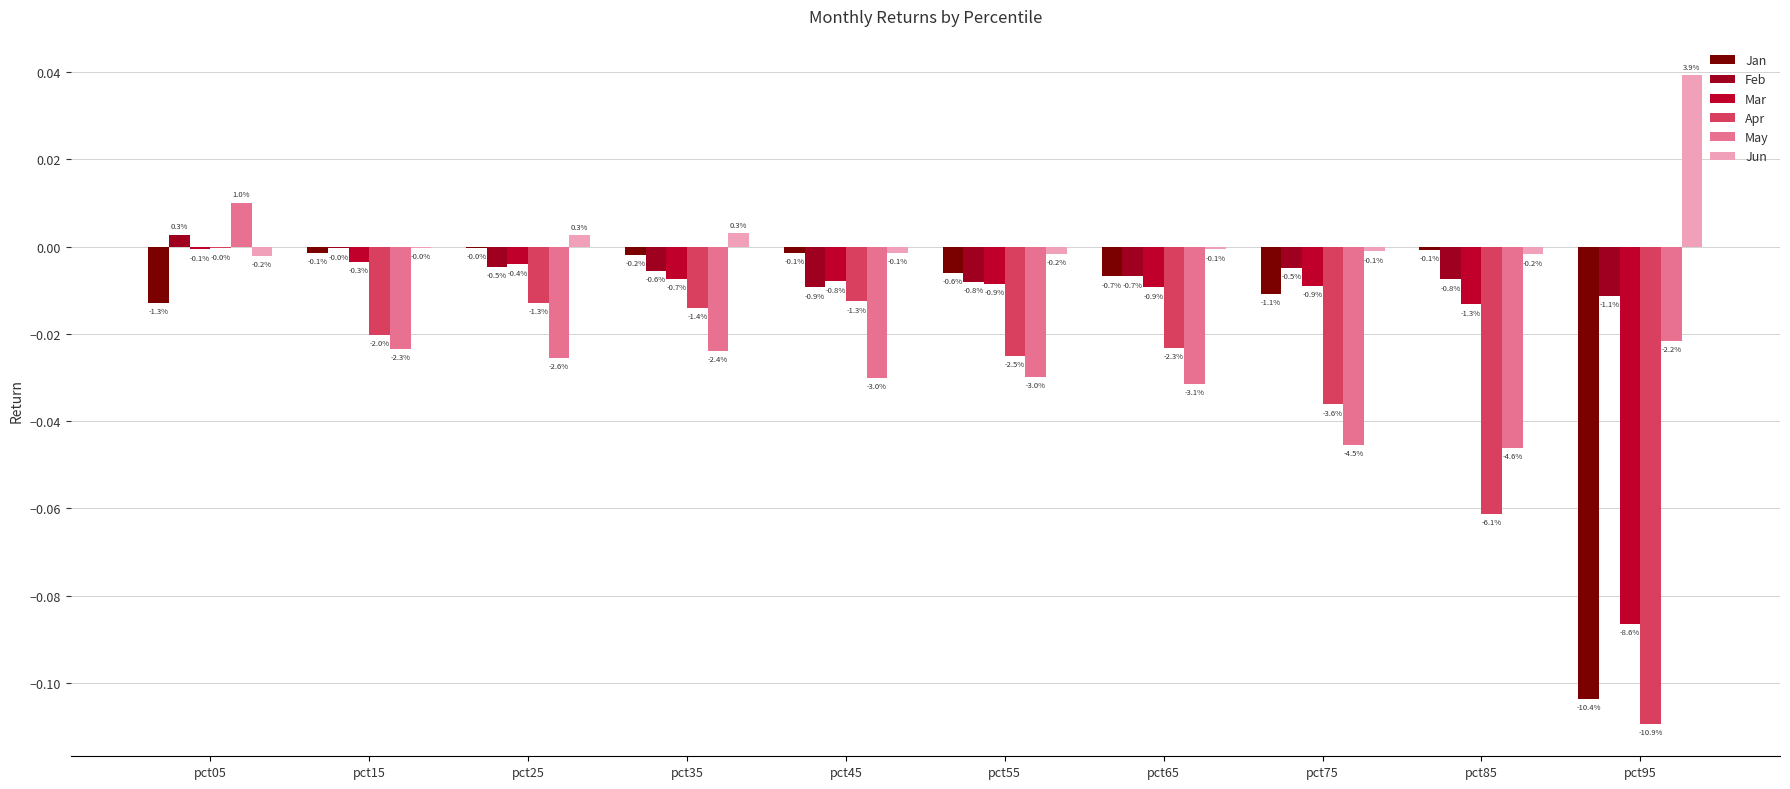

Reading left to right, transcribe all the data shown in this chart.

Jan: pct05=-0.0	pct15=-0.0	pct25=-0.0	pct35=-0.0	pct45=-0.0	pct55=-0.0	pct65=-0.0	pct75=-0.0	pct85=-0.0	pct95=-0.1
Feb: pct05=0.0	pct15=-0.0	pct25=-0.0	pct35=-0.0	pct45=-0.0	pct55=-0.0	pct65=-0.0	pct75=-0.0	pct85=-0.0	pct95=-0.0
Mar: pct05=-0.0	pct15=-0.0	pct25=-0.0	pct35=-0.0	pct45=-0.0	pct55=-0.0	pct65=-0.0	pct75=-0.0	pct85=-0.0	pct95=-0.1
Apr: pct05=-0.0	pct15=-0.0	pct25=-0.0	pct35=-0.0	pct45=-0.0	pct55=-0.0	pct65=-0.0	pct75=-0.0	pct85=-0.1	pct95=-0.1
May: pct05=0.0	pct15=-0.0	pct25=-0.0	pct35=-0.0	pct45=-0.0	pct55=-0.0	pct65=-0.0	pct75=-0.0	pct85=-0.0	pct95=-0.0
Jun: pct05=-0.0	pct15=-0.0	pct25=0.0	pct35=0.0	pct45=-0.0	pct55=-0.0	pct65=-0.0	pct75=-0.0	pct85=-0.0	pct95=0.0